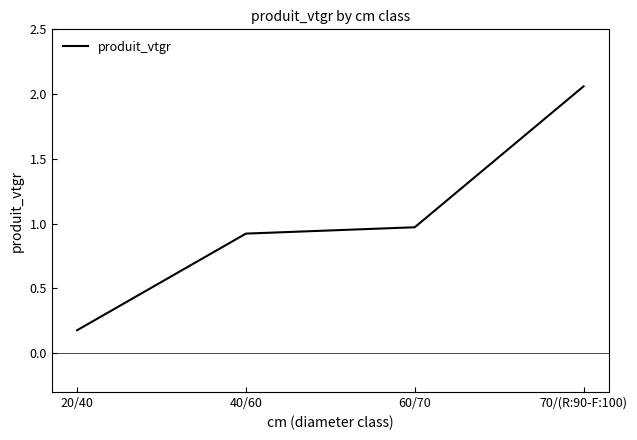

True or false: the data shows 0.9 at 40/60.

True